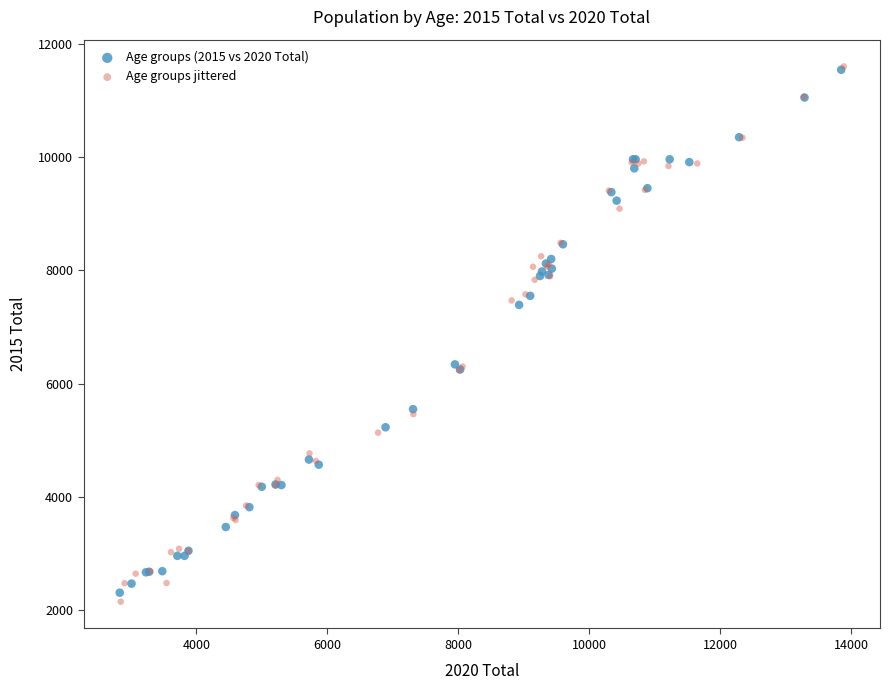

Which series has the largest Y range (max minus min)?

Age groups jittered